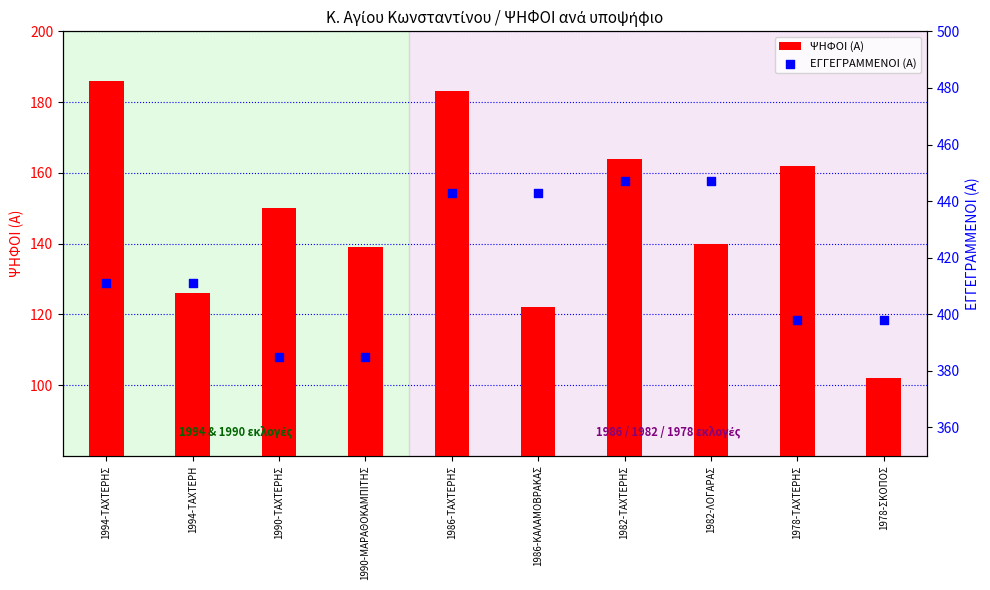

At how many categories does at least one series exceed 349?

10